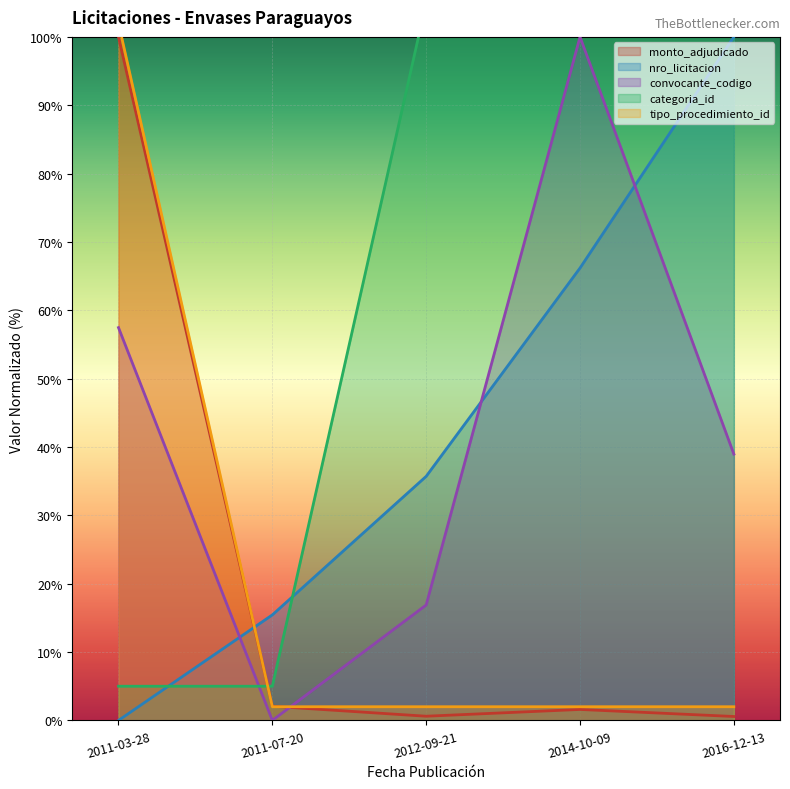

Which series has the largest total across all categories?

categoria_id